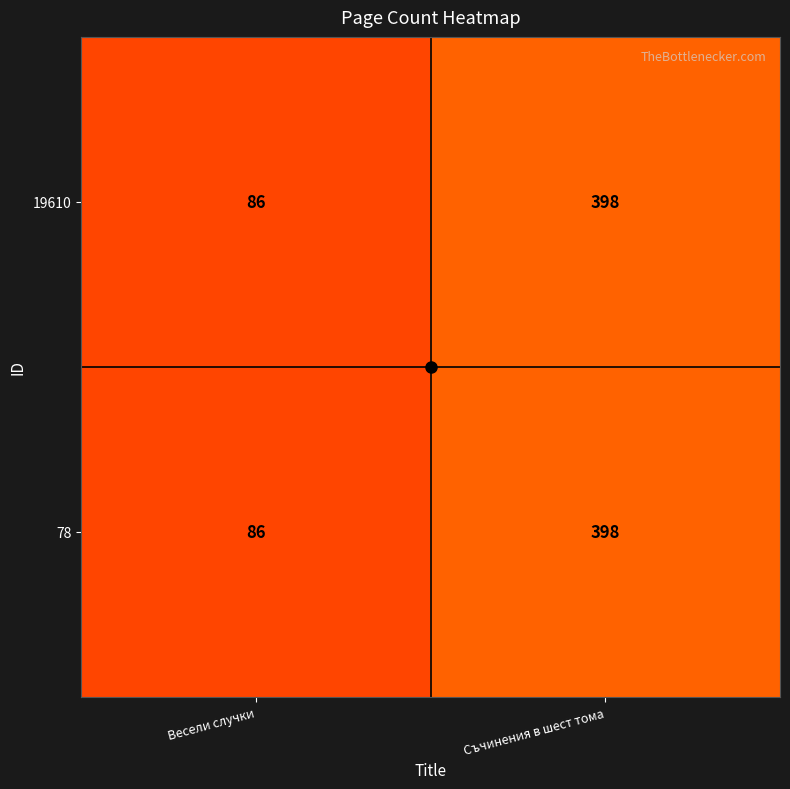

Rank the categories by 78 value from highest to lowest.

Съчинения в шест тома, Весели случки